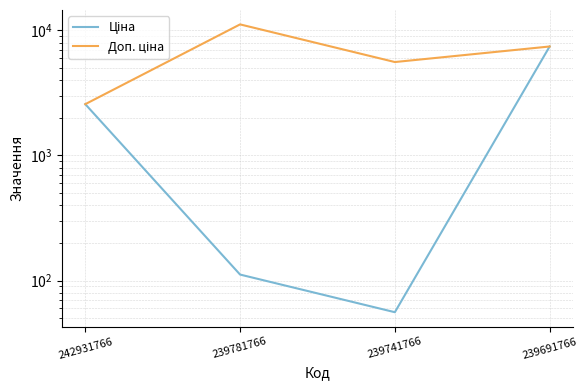

Which series has the widest spread of values?

Доп. ціна